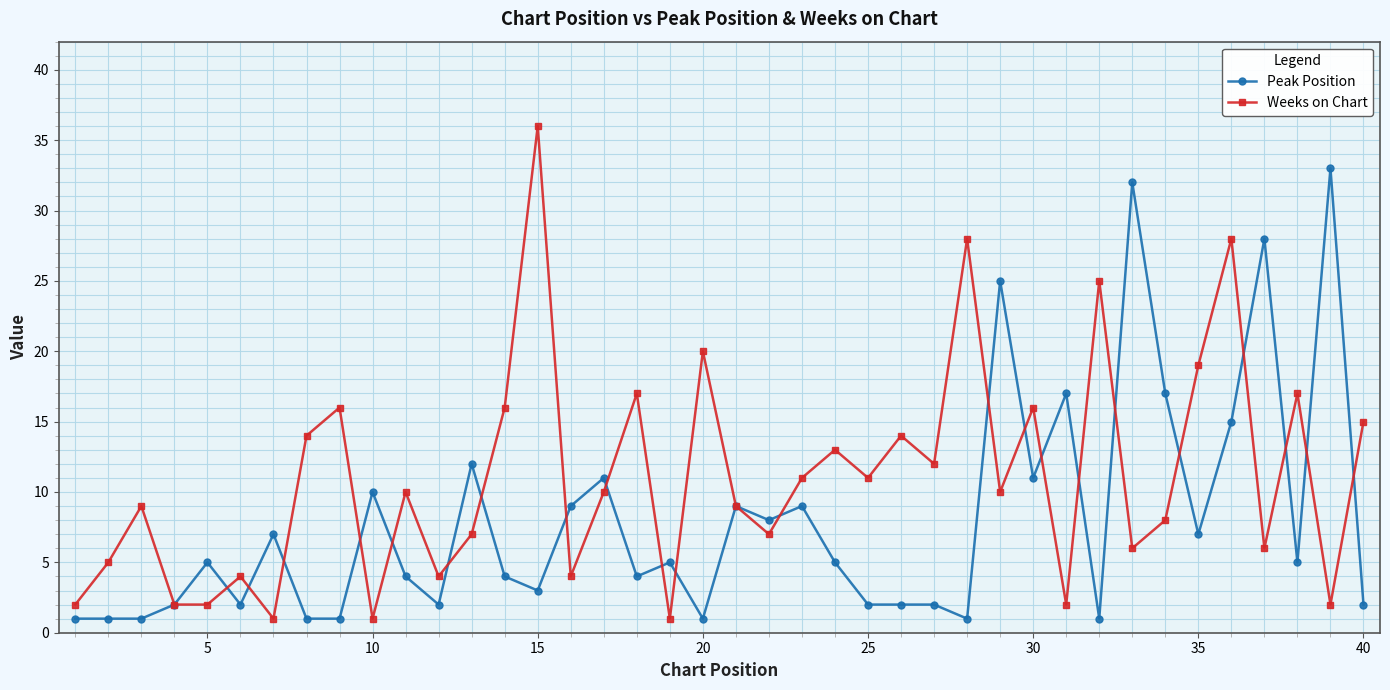

What is the highest value of the Peak Position series?

33